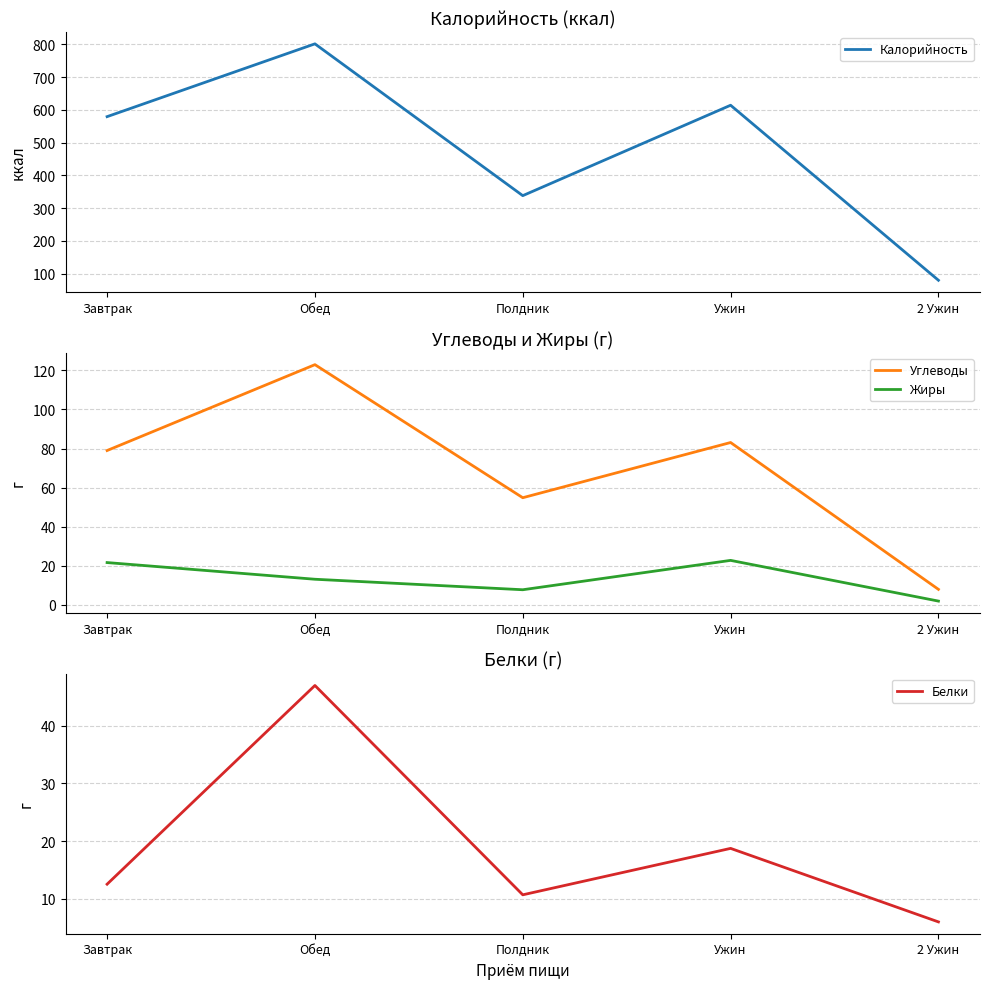

What is the sum of the Белки values at Полдник and Завтрак?

23.2